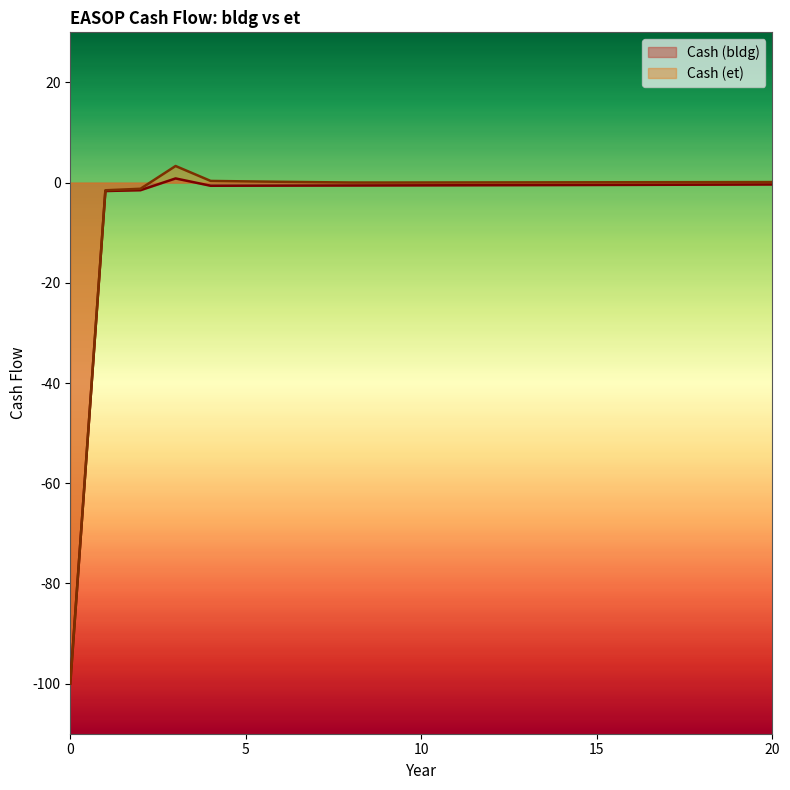

What is the lowest value of the Cash (bldg) series?

-100.0